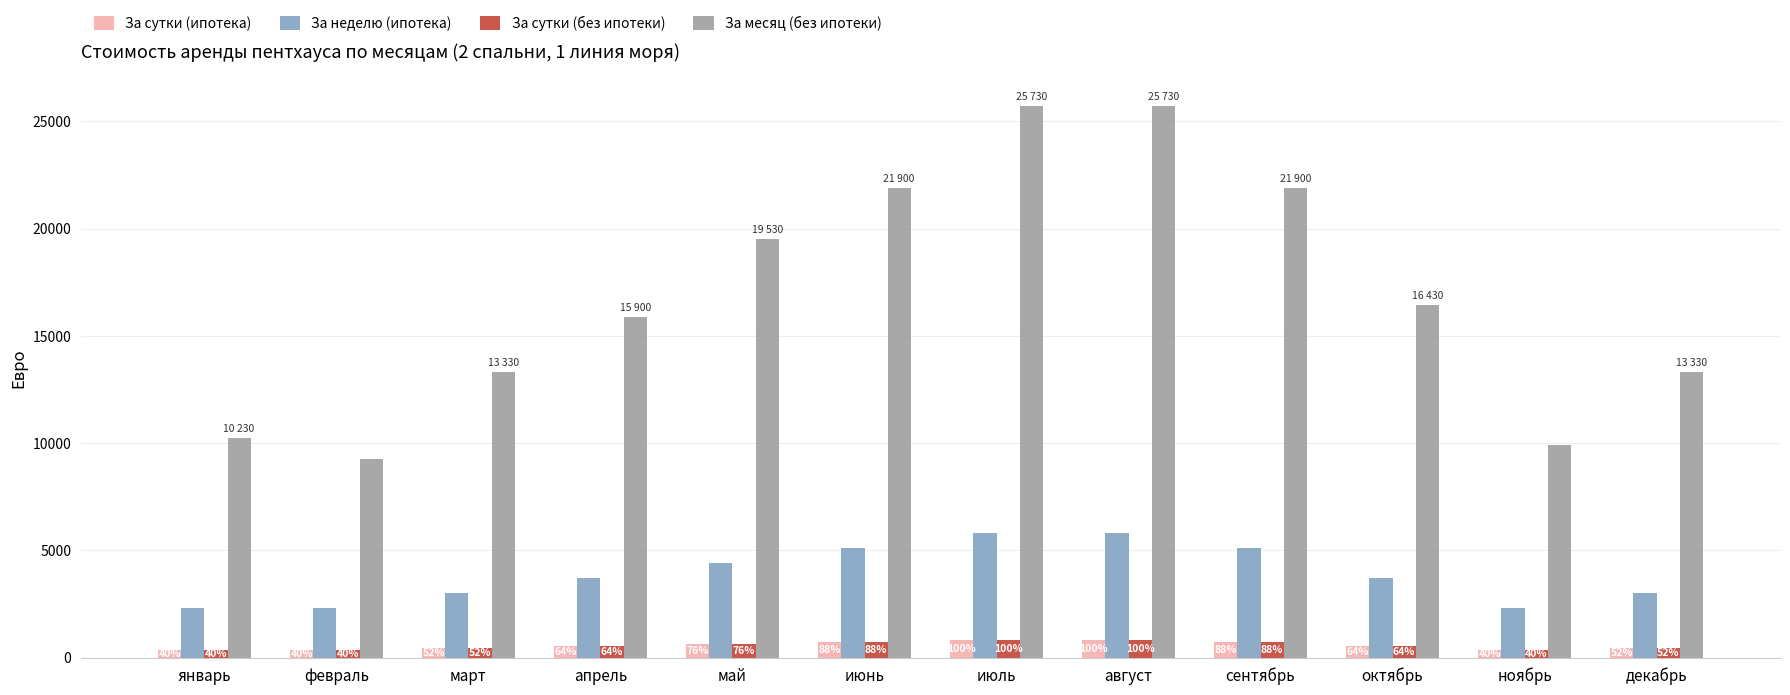

At which label does За сутки (без ипотеки) first exceed 530?

май